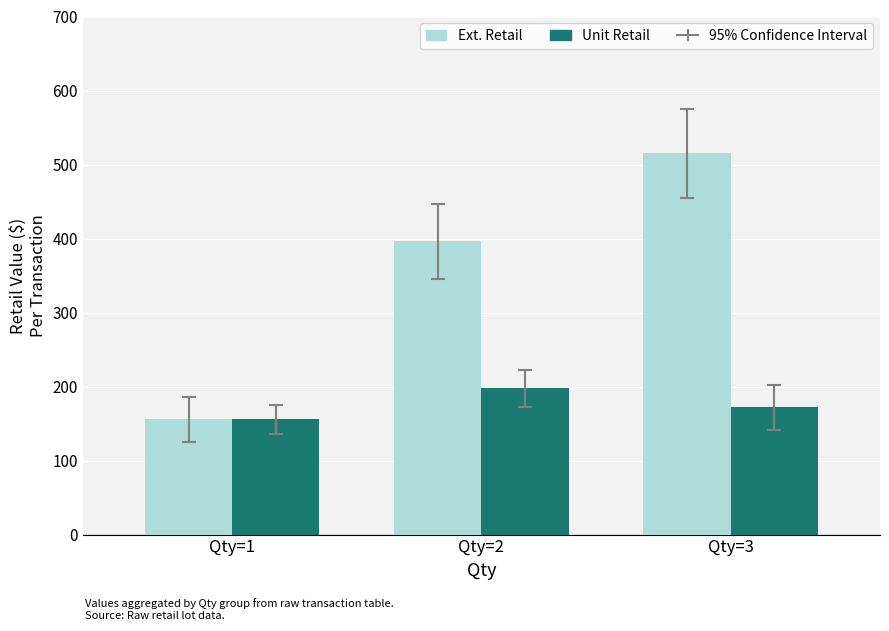

Rank the categories by Ext. Retail value from lowest to highest.

Qty=1, Qty=2, Qty=3